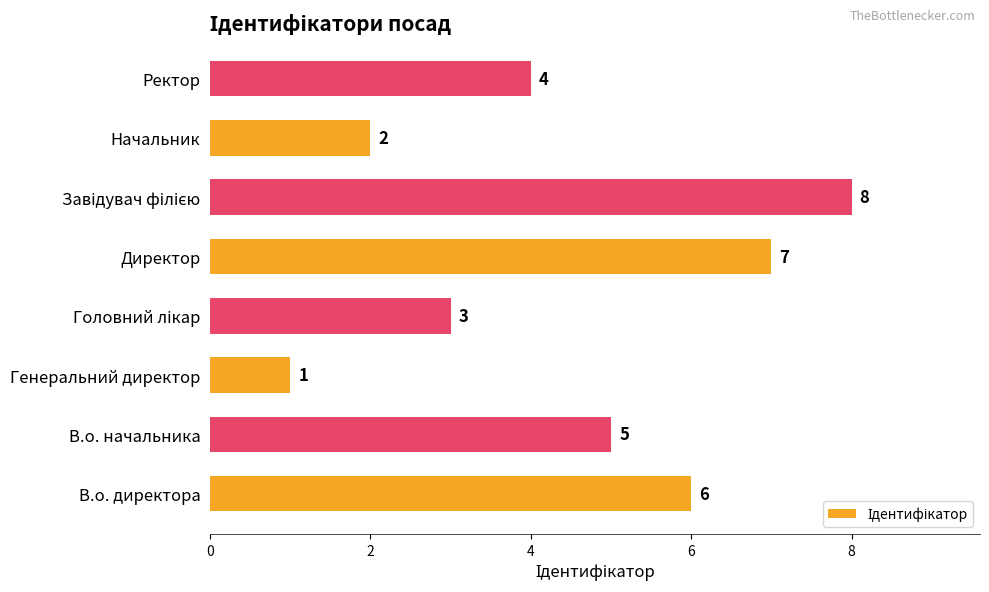

Which category has the lowest value across all series?

Генеральний директор